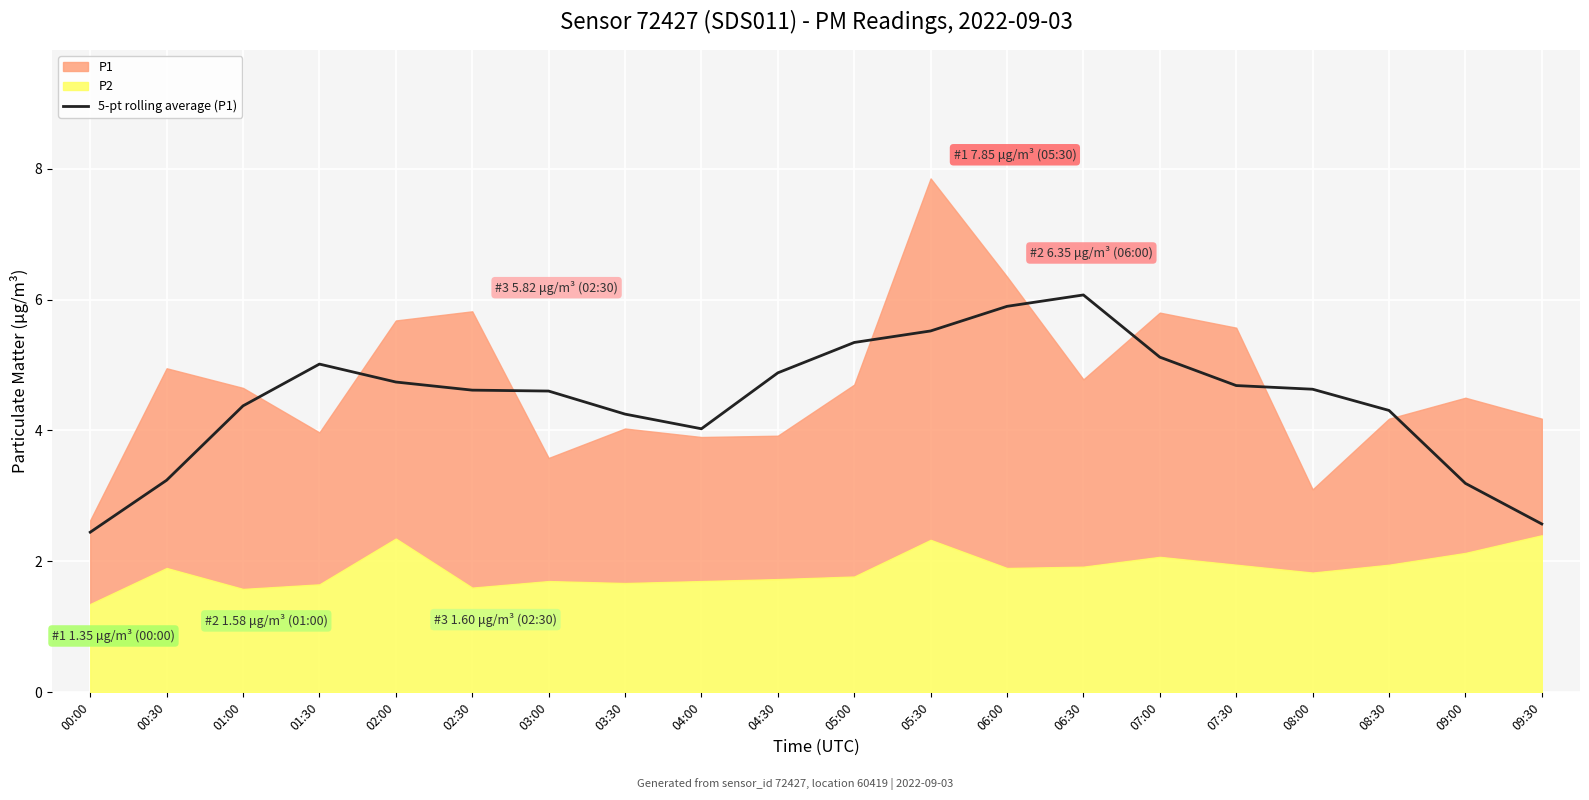

Between 04:00 and 09:00, which is larger?

04:00